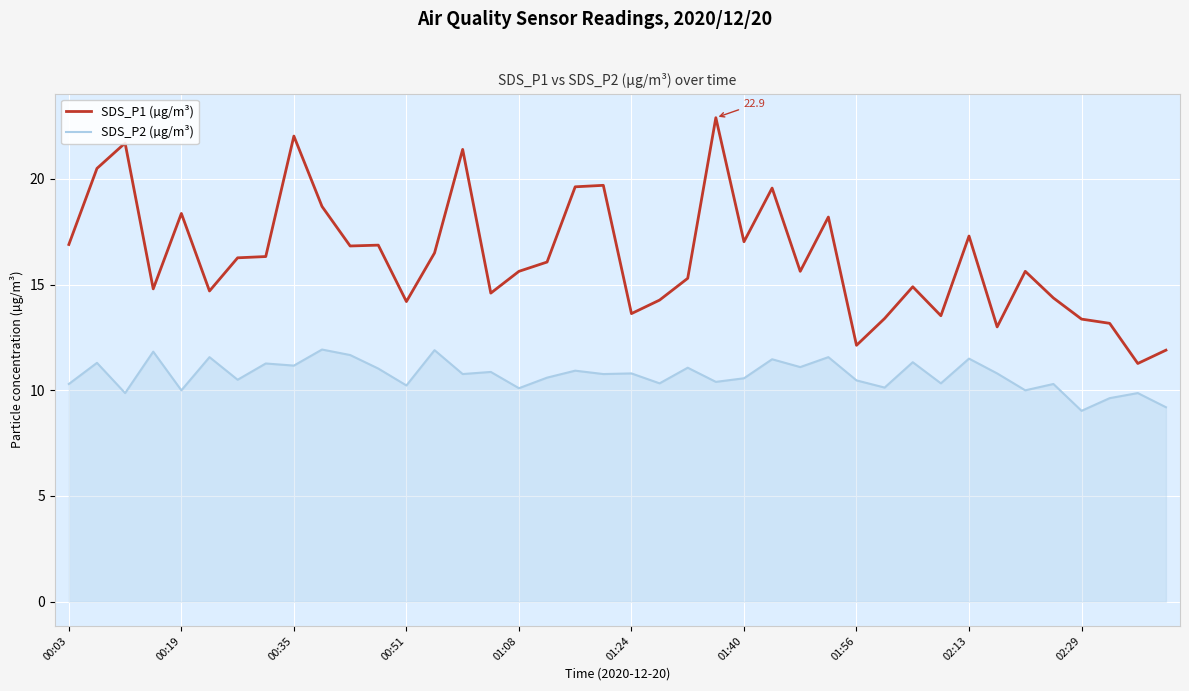

True or false: SDS_P1 (µg/m³) and SDS_P2 (µg/m³) intersect in this chart.

False